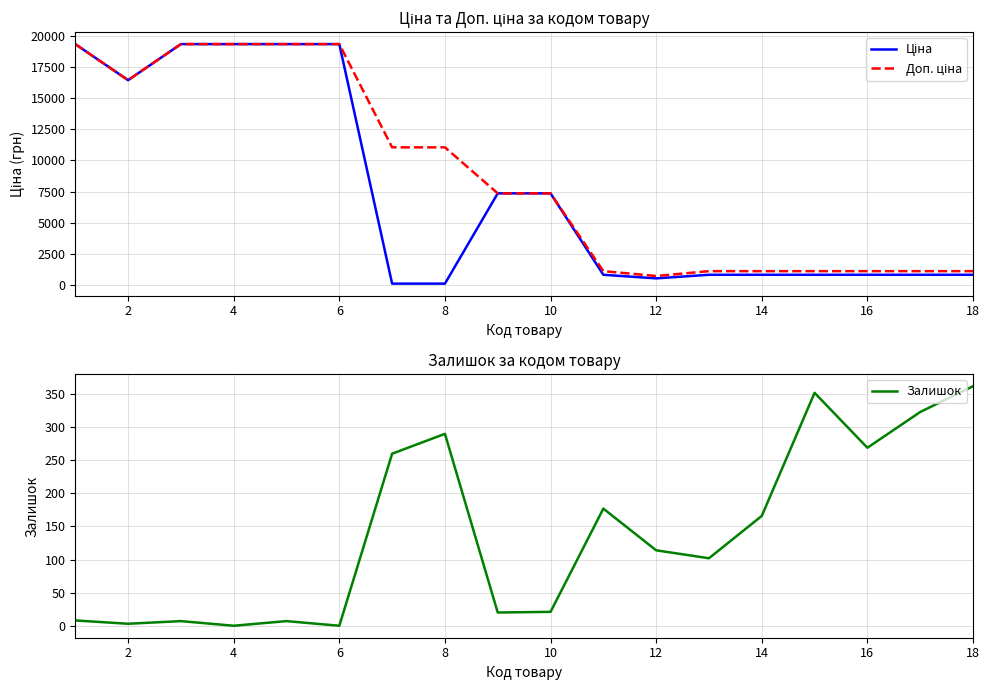

True or false: Залишок has a value of 290 at 8.

True